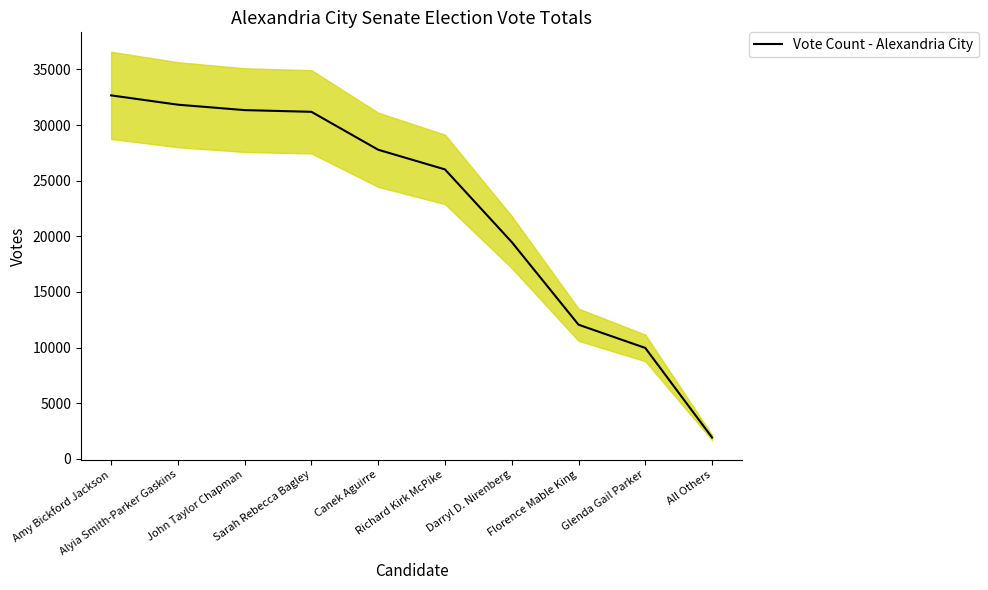

List the labels in order of value, largest first.

Amy Bickford Jackson, Alyia Smith-Parker Gaskins, John Taylor Chapman, Sarah Rebecca Bagley, Canek Aguirre, Richard Kirk McPike, Darryl D. Nirenberg, Florence Mable King, Glenda Gail Parker, All Others